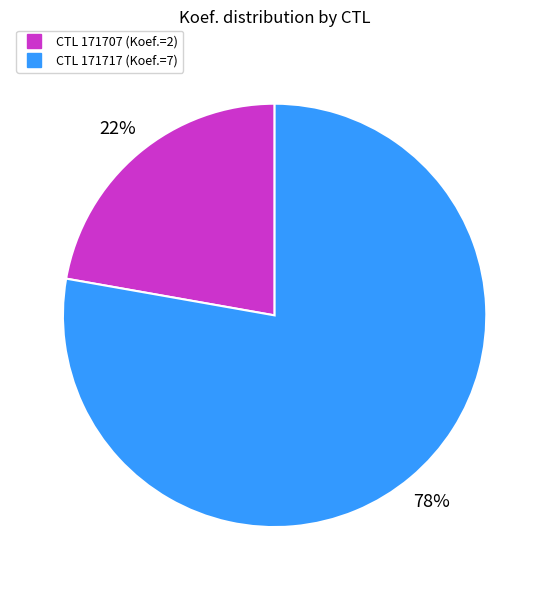

Does any single category account for the majority?

Yes